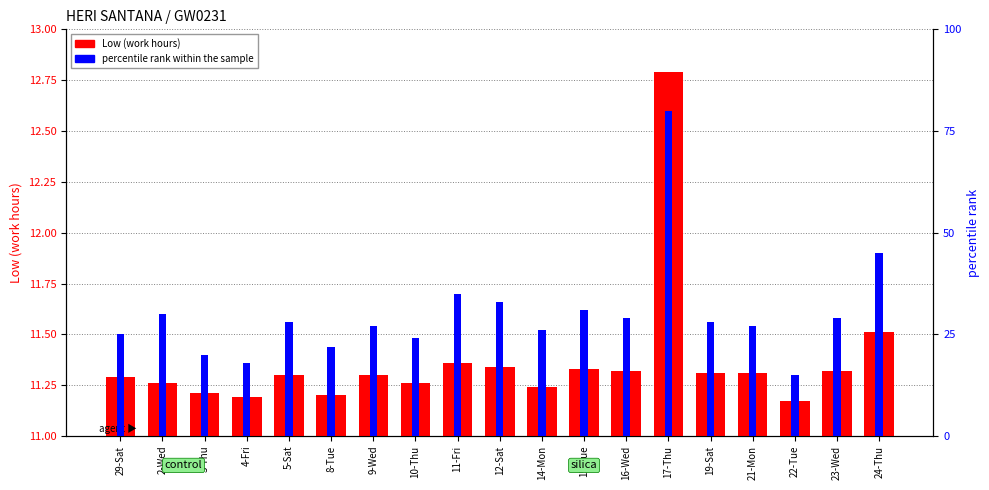

What position from the right is 15-Tue?

8